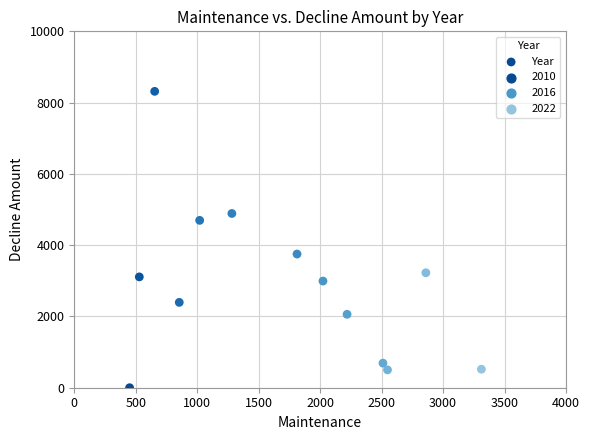

What Y value in the scatter plot is closest to 4158?

3751